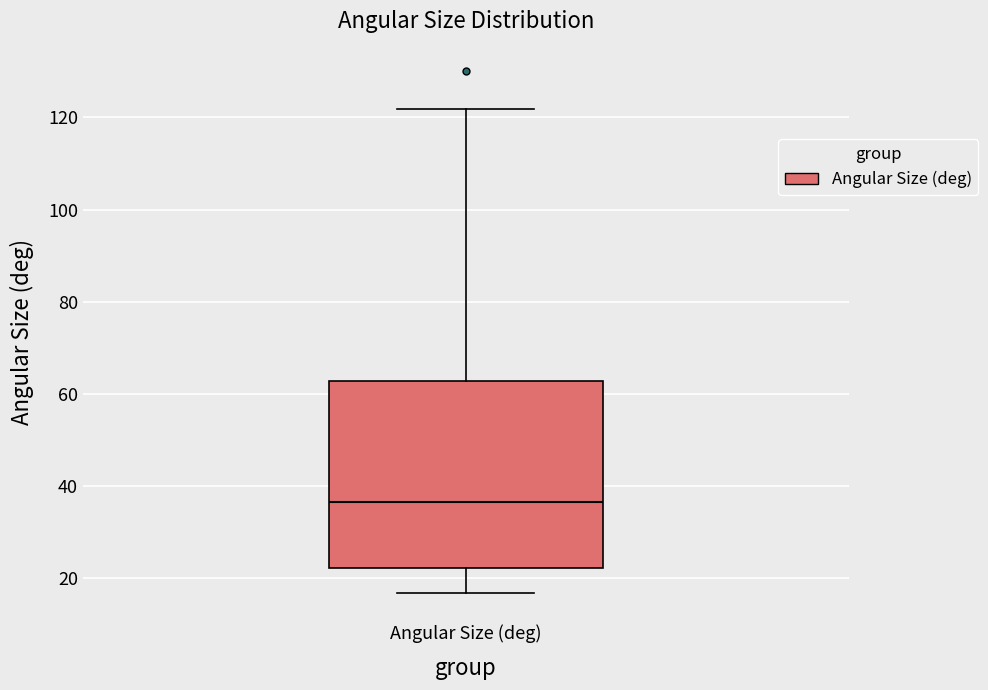

Read this box plot against the y-axis: the position of the median line, the range covered by the box, and the ends of both whiskers. The values are not printed on the chart, so give them approximately, as read against the axis.

median 36, box 22 to 62, whiskers 16 to 122